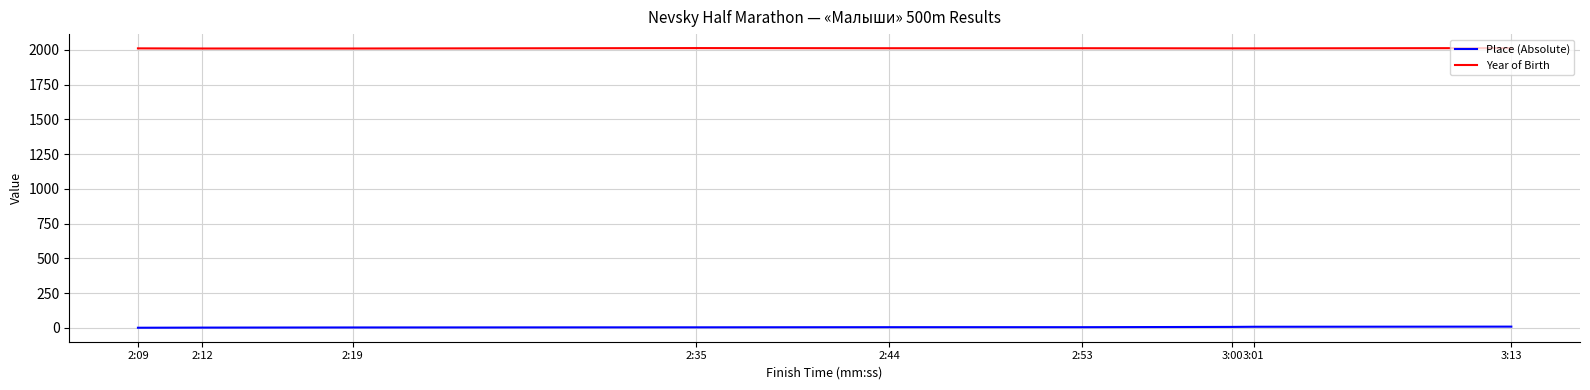

Which series has the largest total across all categories?

Year of Birth